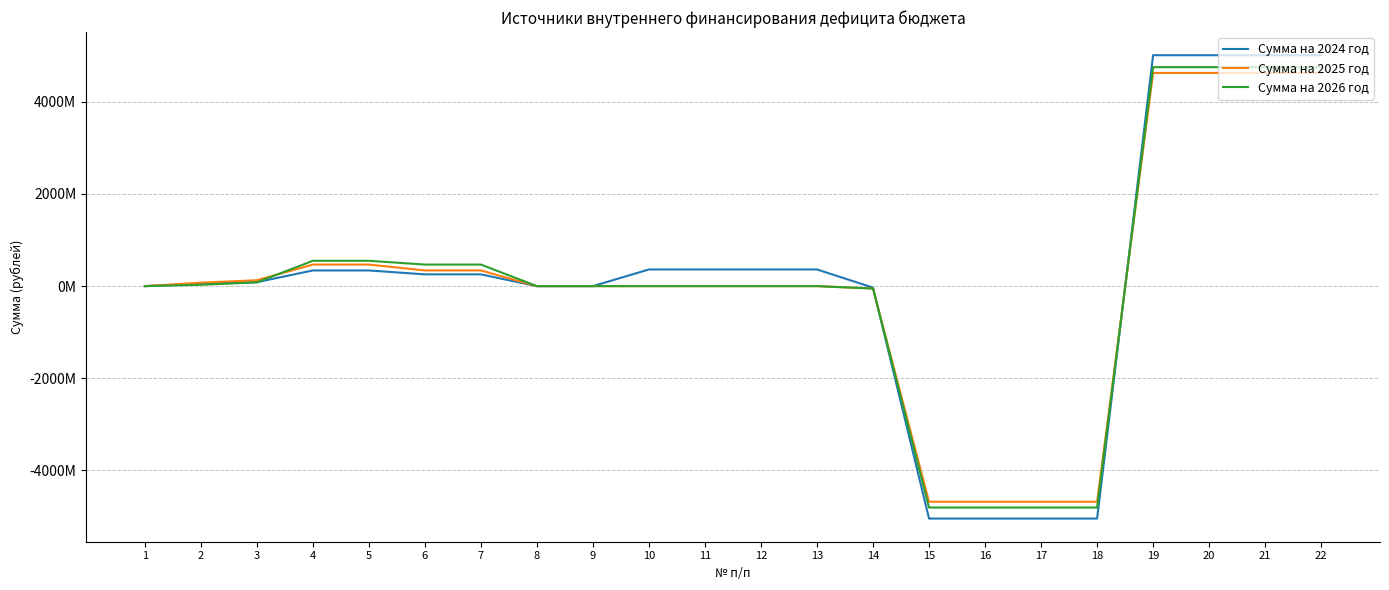

Is the value of Сумма на 2026 год at 7 greater than the value of Сумма на 2024 год at 9?

Yes